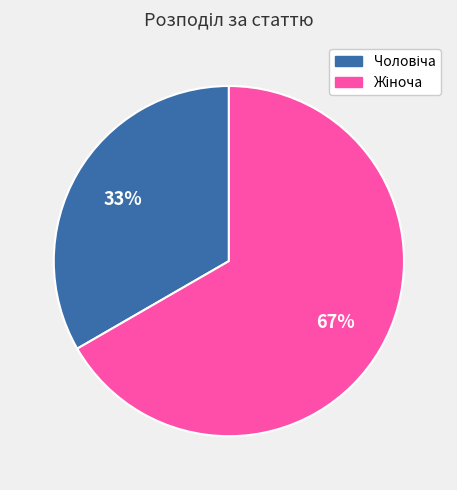

Is there any slice that represents more than half of the pie?

Yes